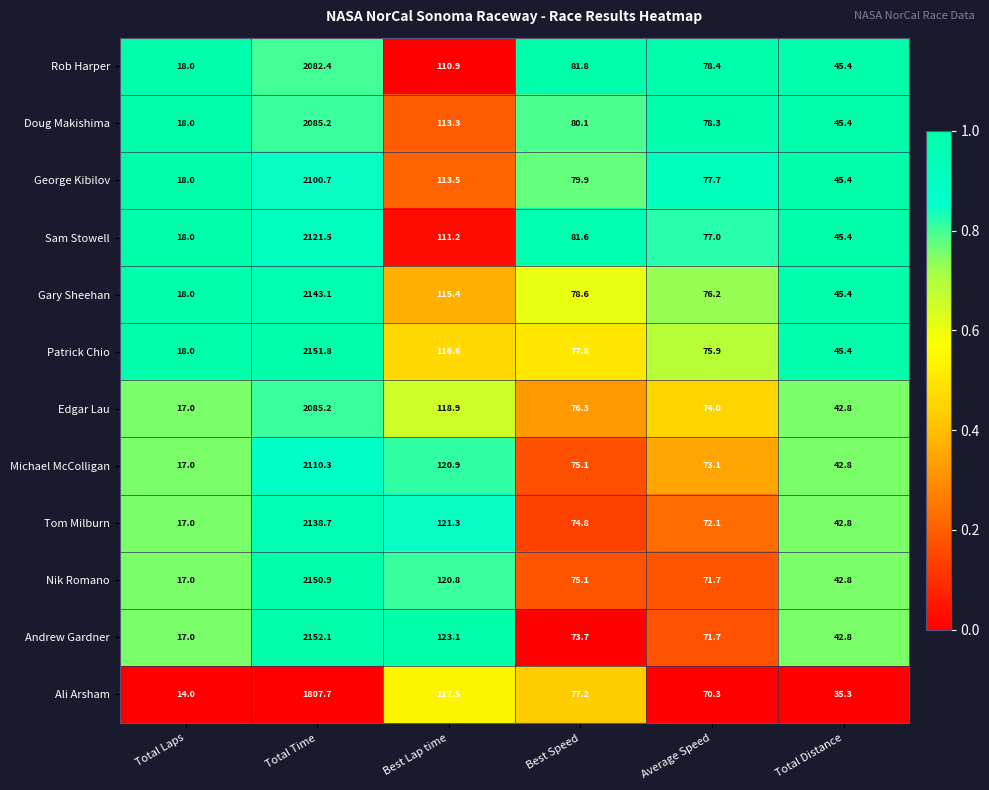

Which series changed the most between Total Laps and Best Lap time?

Andrew Gardner